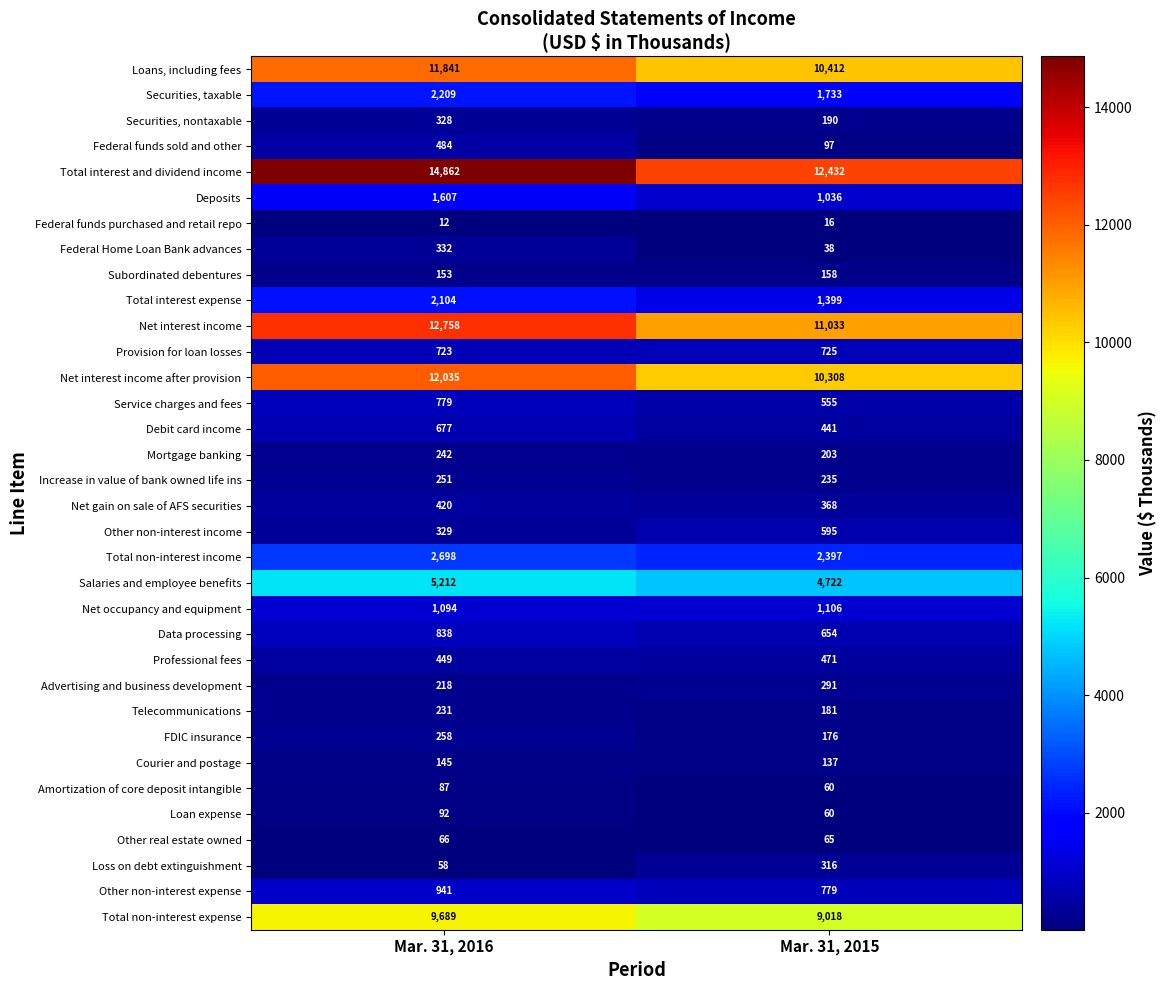

True or false: Loan expense has a value of 92 at Mar. 31, 2016.

True